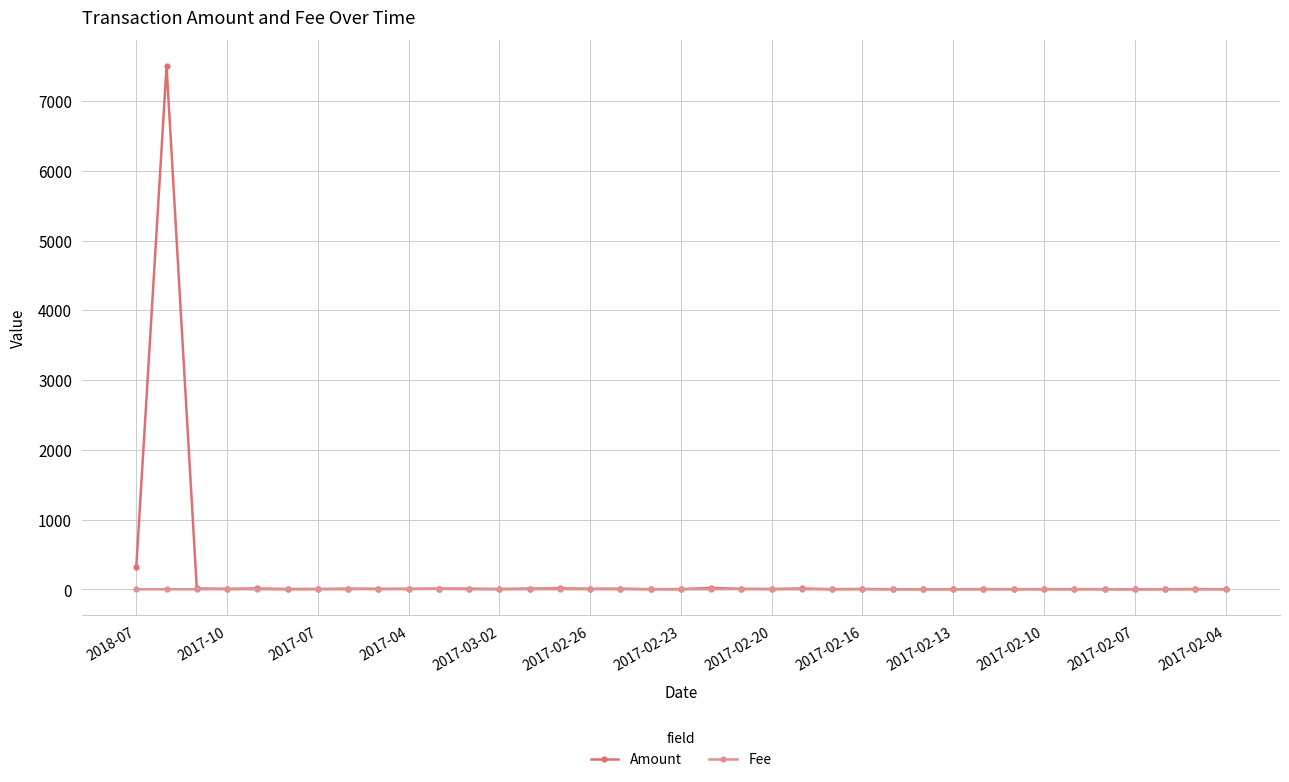

True or false: Fee has more than 1 points higher than both neighbors.

True